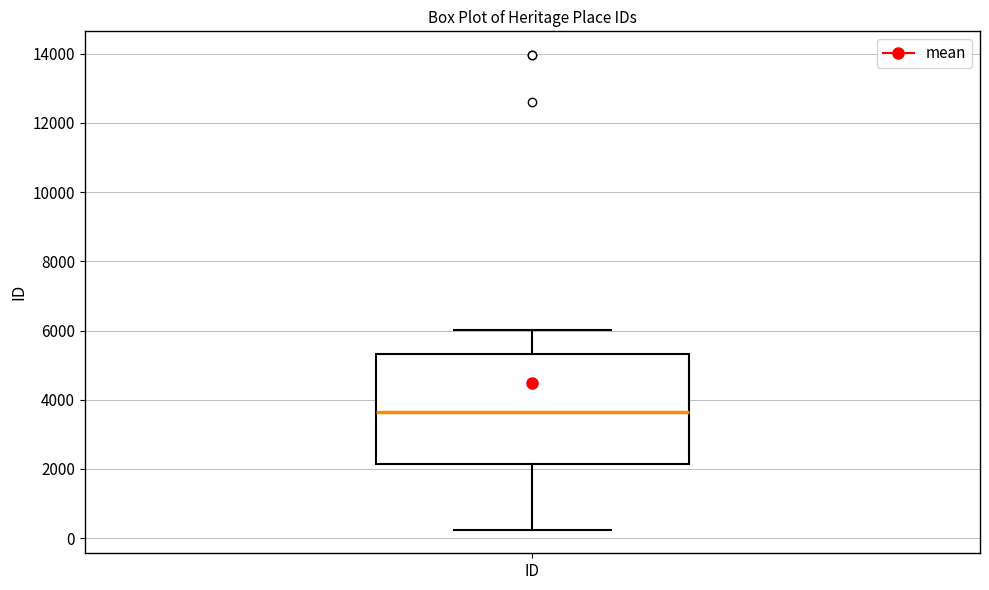

Transcribe this box plot: give where the median line is, the range the box spans, and where the two whiskers end, as read against the y-axis. The values are not printed on the chart, so give them approximately, as read against the axis.

median 3600, box 2200 to 5400, whiskers 200 to 6000